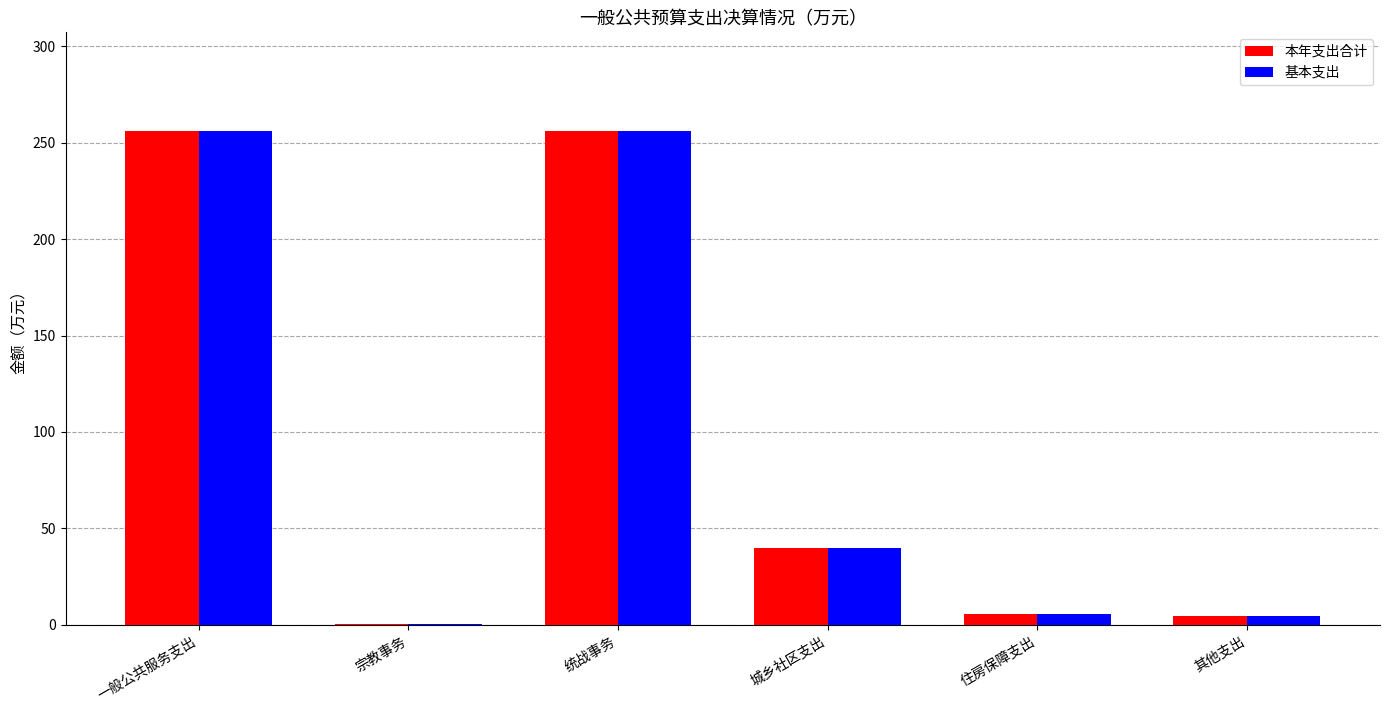

Is the value of 本年支出合计 at 住房保障支出 greater than the value of 基本支出 at 统战事务?

No